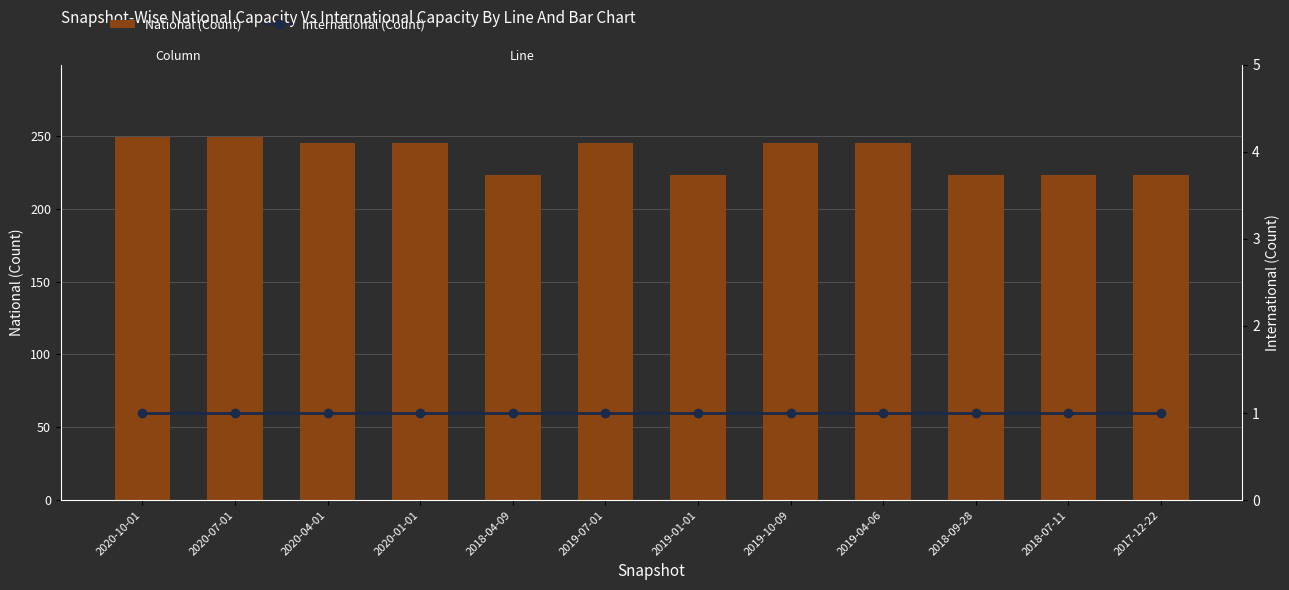

What are all the series names shown in the legend?

National (Count), International (Count)